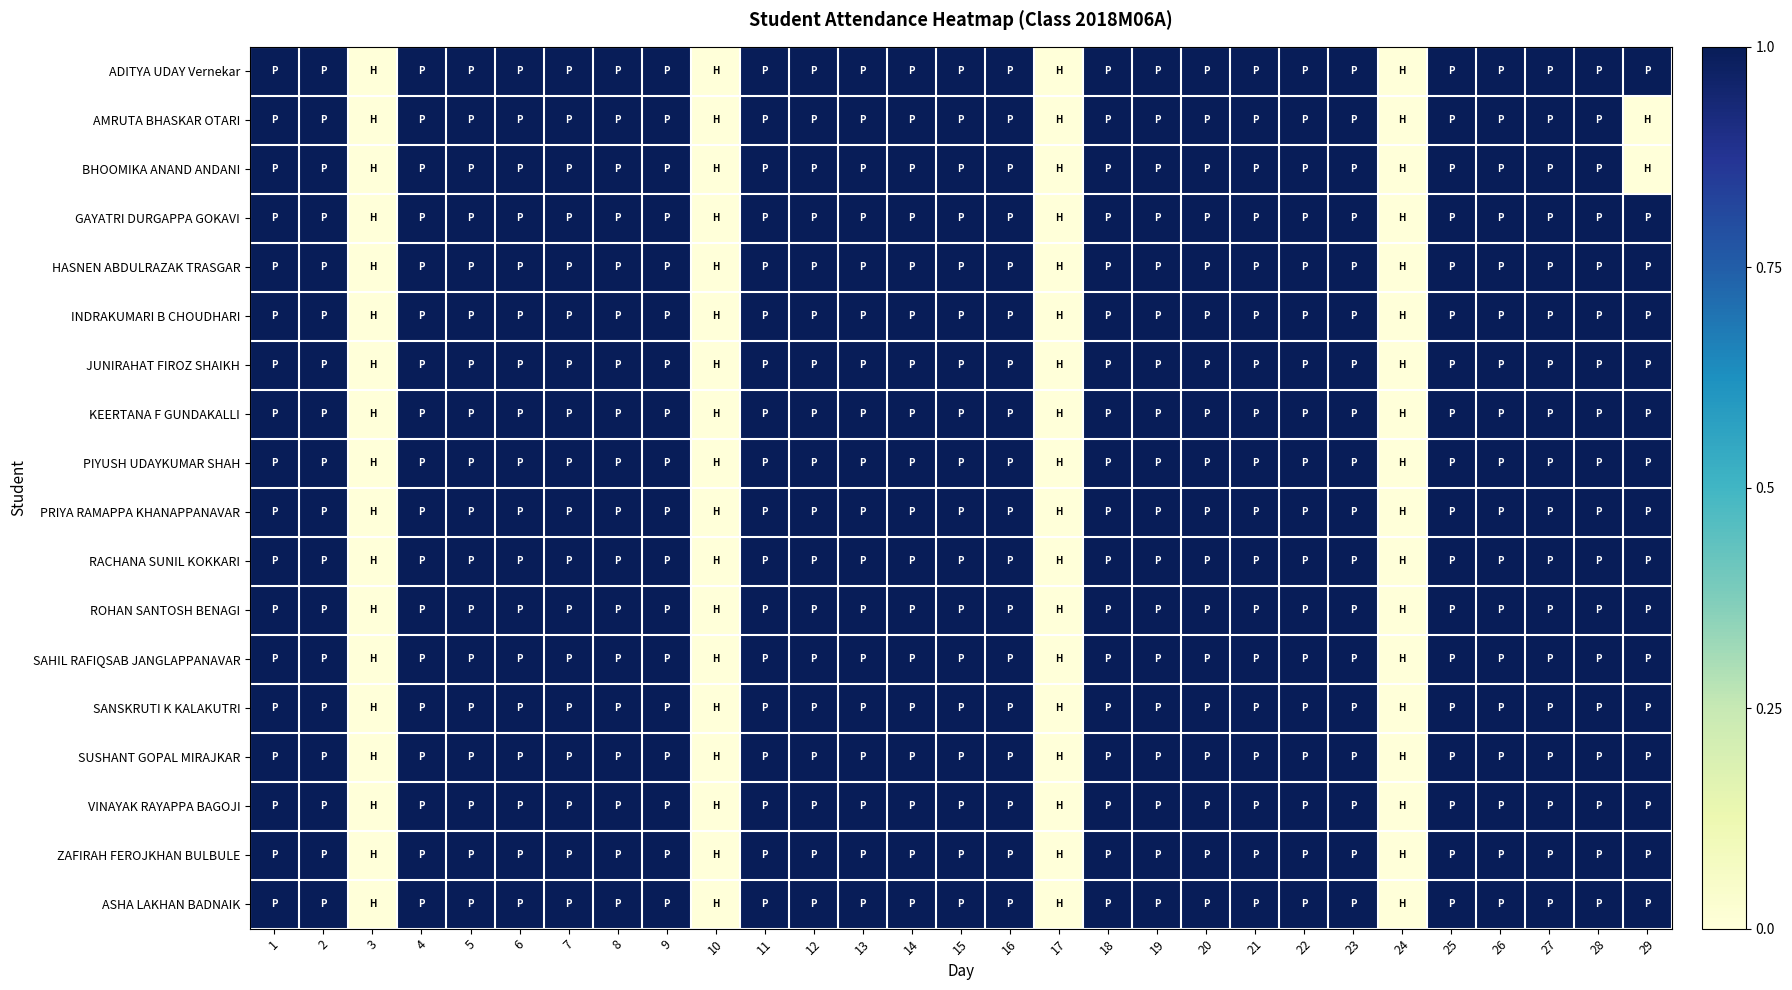

Reading right to left, transcribe all the data shown in this chart.

ADITYA UDAY Vernekar: 29=1	28=1	27=1	26=1	25=1	24=0	23=1	22=1	21=1	20=1	19=1	18=1	17=0	16=1	15=1	14=1	13=1	12=1	11=1	10=0	9=1	8=1	7=1	6=1	5=1	4=1	3=0	2=1	1=1
AMRUTA BHASKAR OTARI: 29=0	28=1	27=1	26=1	25=1	24=0	23=1	22=1	21=1	20=1	19=1	18=1	17=0	16=1	15=1	14=1	13=1	12=1	11=1	10=0	9=1	8=1	7=1	6=1	5=1	4=1	3=0	2=1	1=1
BHOOMIKA ANAND ANDANI: 29=0	28=1	27=1	26=1	25=1	24=0	23=1	22=1	21=1	20=1	19=1	18=1	17=0	16=1	15=1	14=1	13=1	12=1	11=1	10=0	9=1	8=1	7=1	6=1	5=1	4=1	3=0	2=1	1=1
GAYATRI DURGAPPA GOKAVI: 29=1	28=1	27=1	26=1	25=1	24=0	23=1	22=1	21=1	20=1	19=1	18=1	17=0	16=1	15=1	14=1	13=1	12=1	11=1	10=0	9=1	8=1	7=1	6=1	5=1	4=1	3=0	2=1	1=1
HASNEN ABDULRAZAK TRASGAR: 29=1	28=1	27=1	26=1	25=1	24=0	23=1	22=1	21=1	20=1	19=1	18=1	17=0	16=1	15=1	14=1	13=1	12=1	11=1	10=0	9=1	8=1	7=1	6=1	5=1	4=1	3=0	2=1	1=1
INDRAKUMARI B CHOUDHARI: 29=1	28=1	27=1	26=1	25=1	24=0	23=1	22=1	21=1	20=1	19=1	18=1	17=0	16=1	15=1	14=1	13=1	12=1	11=1	10=0	9=1	8=1	7=1	6=1	5=1	4=1	3=0	2=1	1=1
JUNIRAHAT FIROZ SHAIKH: 29=1	28=1	27=1	26=1	25=1	24=0	23=1	22=1	21=1	20=1	19=1	18=1	17=0	16=1	15=1	14=1	13=1	12=1	11=1	10=0	9=1	8=1	7=1	6=1	5=1	4=1	3=0	2=1	1=1
KEERTANA F GUNDAKALLI: 29=1	28=1	27=1	26=1	25=1	24=0	23=1	22=1	21=1	20=1	19=1	18=1	17=0	16=1	15=1	14=1	13=1	12=1	11=1	10=0	9=1	8=1	7=1	6=1	5=1	4=1	3=0	2=1	1=1
PIYUSH UDAYKUMAR SHAH: 29=1	28=1	27=1	26=1	25=1	24=0	23=1	22=1	21=1	20=1	19=1	18=1	17=0	16=1	15=1	14=1	13=1	12=1	11=1	10=0	9=1	8=1	7=1	6=1	5=1	4=1	3=0	2=1	1=1
PRIYA RAMAPPA KHANAPPANAVAR: 29=1	28=1	27=1	26=1	25=1	24=0	23=1	22=1	21=1	20=1	19=1	18=1	17=0	16=1	15=1	14=1	13=1	12=1	11=1	10=0	9=1	8=1	7=1	6=1	5=1	4=1	3=0	2=1	1=1
RACHANA SUNIL KOKKARI: 29=1	28=1	27=1	26=1	25=1	24=0	23=1	22=1	21=1	20=1	19=1	18=1	17=0	16=1	15=1	14=1	13=1	12=1	11=1	10=0	9=1	8=1	7=1	6=1	5=1	4=1	3=0	2=1	1=1
ROHAN SANTOSH BENAGI: 29=1	28=1	27=1	26=1	25=1	24=0	23=1	22=1	21=1	20=1	19=1	18=1	17=0	16=1	15=1	14=1	13=1	12=1	11=1	10=0	9=1	8=1	7=1	6=1	5=1	4=1	3=0	2=1	1=1
SAHIL RAFIQSAB JANGLAPPANAVAR: 29=1	28=1	27=1	26=1	25=1	24=0	23=1	22=1	21=1	20=1	19=1	18=1	17=0	16=1	15=1	14=1	13=1	12=1	11=1	10=0	9=1	8=1	7=1	6=1	5=1	4=1	3=0	2=1	1=1
SANSKRUTI K KALAKUTRI: 29=1	28=1	27=1	26=1	25=1	24=0	23=1	22=1	21=1	20=1	19=1	18=1	17=0	16=1	15=1	14=1	13=1	12=1	11=1	10=0	9=1	8=1	7=1	6=1	5=1	4=1	3=0	2=1	1=1
SUSHANT GOPAL MIRAJKAR: 29=1	28=1	27=1	26=1	25=1	24=0	23=1	22=1	21=1	20=1	19=1	18=1	17=0	16=1	15=1	14=1	13=1	12=1	11=1	10=0	9=1	8=1	7=1	6=1	5=1	4=1	3=0	2=1	1=1
VINAYAK RAYAPPA BAGOJI: 29=1	28=1	27=1	26=1	25=1	24=0	23=1	22=1	21=1	20=1	19=1	18=1	17=0	16=1	15=1	14=1	13=1	12=1	11=1	10=0	9=1	8=1	7=1	6=1	5=1	4=1	3=0	2=1	1=1
ZAFIRAH FEROJKHAN BULBULE: 29=1	28=1	27=1	26=1	25=1	24=0	23=1	22=1	21=1	20=1	19=1	18=1	17=0	16=1	15=1	14=1	13=1	12=1	11=1	10=0	9=1	8=1	7=1	6=1	5=1	4=1	3=0	2=1	1=1
ASHA LAKHAN BADNAIK: 29=1	28=1	27=1	26=1	25=1	24=0	23=1	22=1	21=1	20=1	19=1	18=1	17=0	16=1	15=1	14=1	13=1	12=1	11=1	10=0	9=1	8=1	7=1	6=1	5=1	4=1	3=0	2=1	1=1